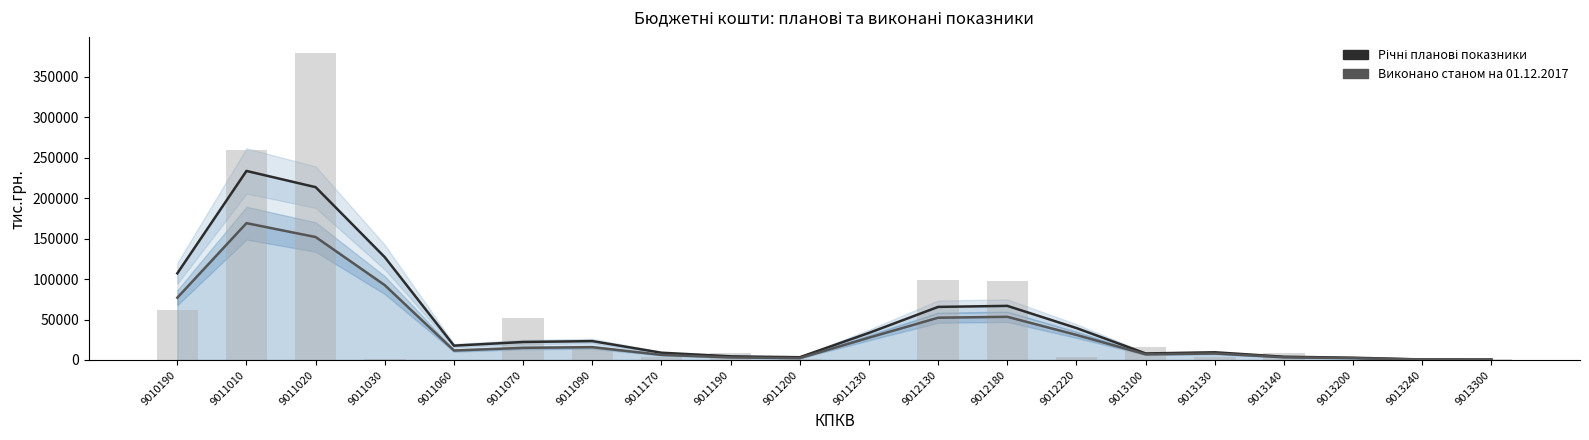

Rank the categories by Виконано станом на 01.12.2017 value from highest to lowest.

9011010, 9011020, 9011030, 9010190, 9012180, 9012130, 9012220, 9011230, 9011090, 9011070, 9011060, 9013130, 9013100, 9011170, 9013140, 9011190, 9011200, 9013200, 9013240, 9013300